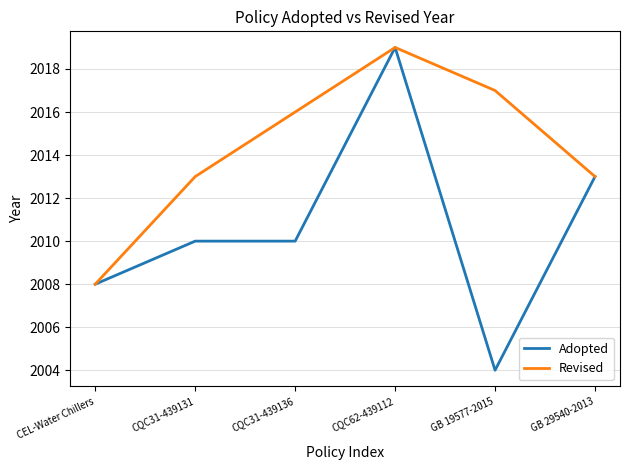

Rank the series by their average value, from lowest to highest.

Adopted, Revised